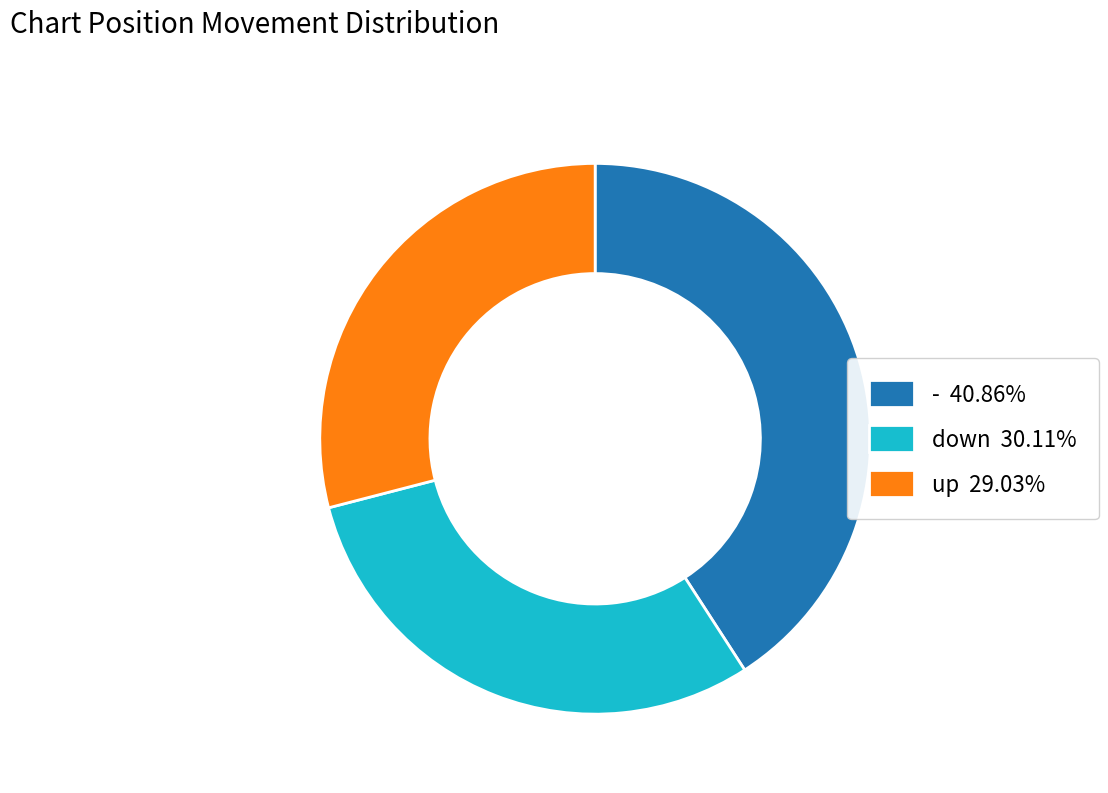

Does any single category account for the majority?

No